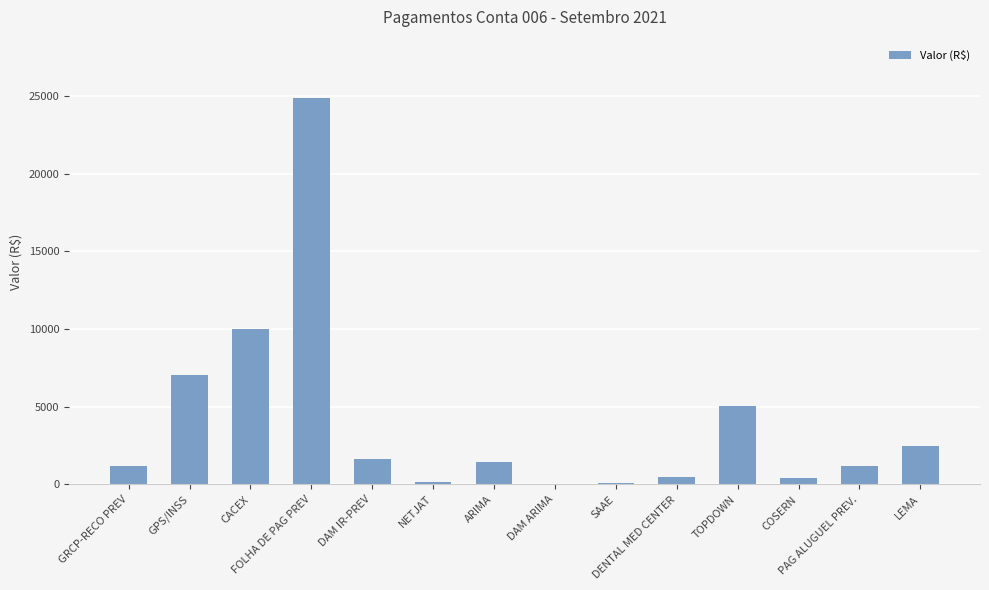

What is the greatest value displayed?

24901.7